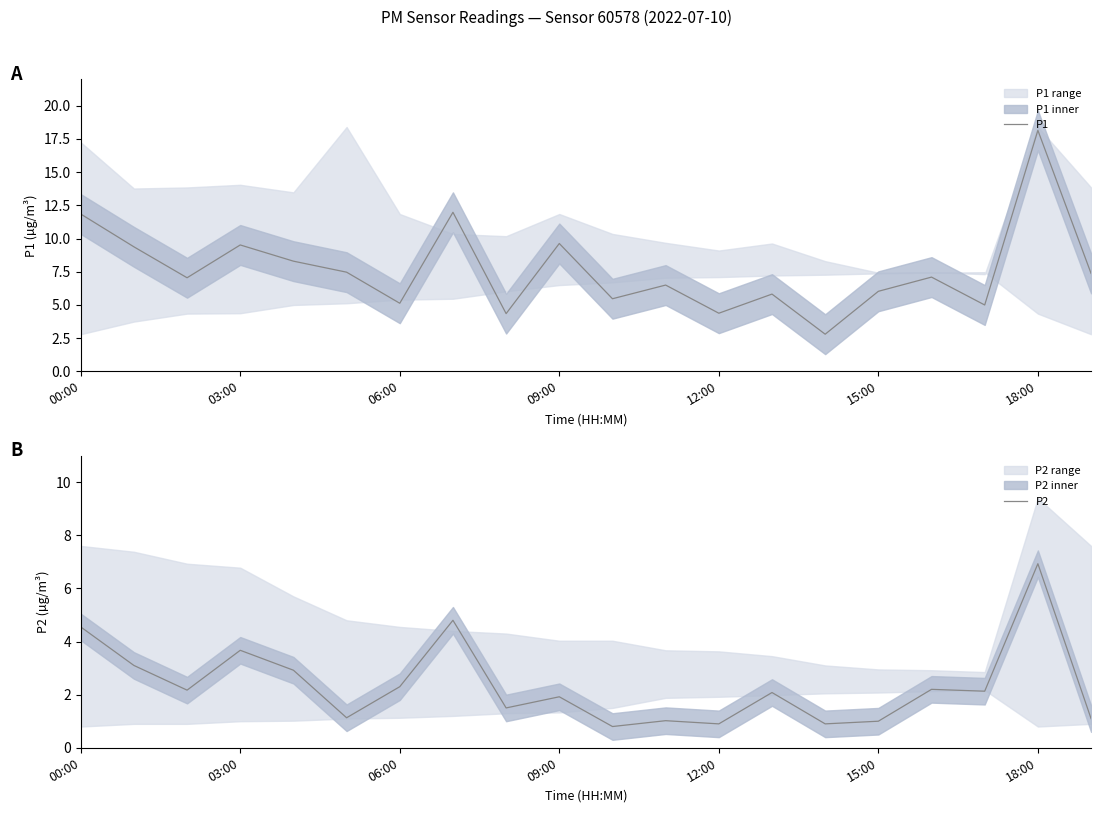

True or false: P2 and P1 cross at least once.

False